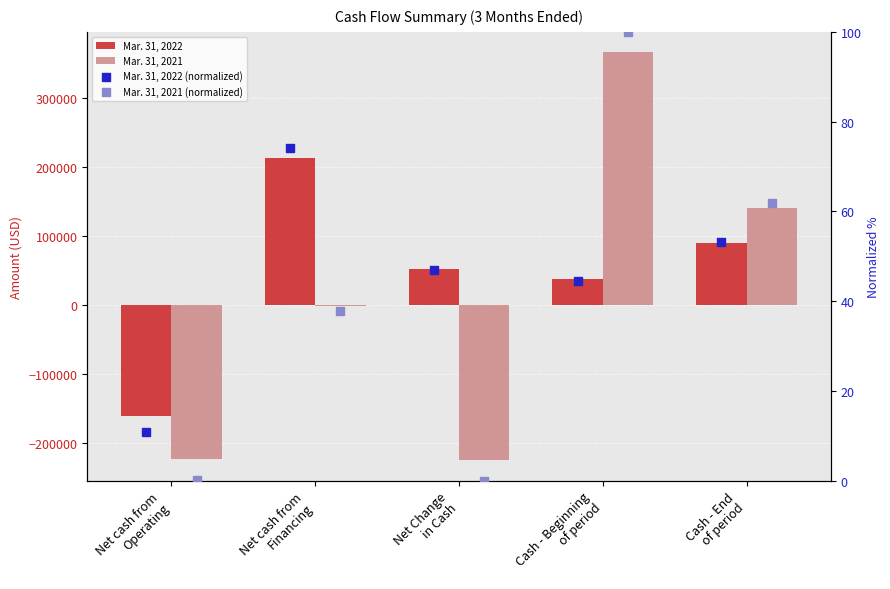

Which series contains the highest Y value?

Mar. 31, 2021